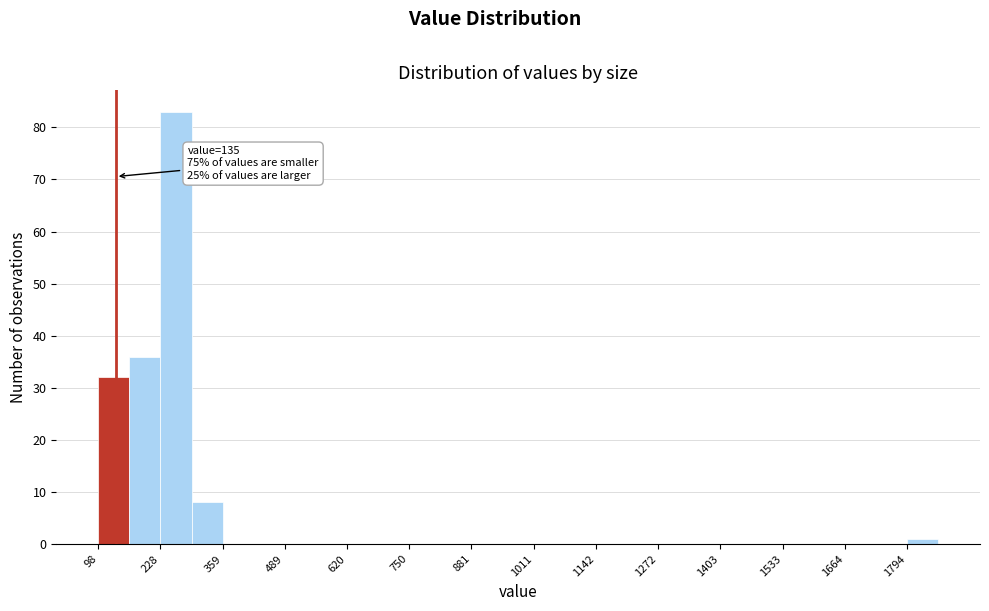

Read against the x-axis, roughly where is the centre of the tallest bar?

260